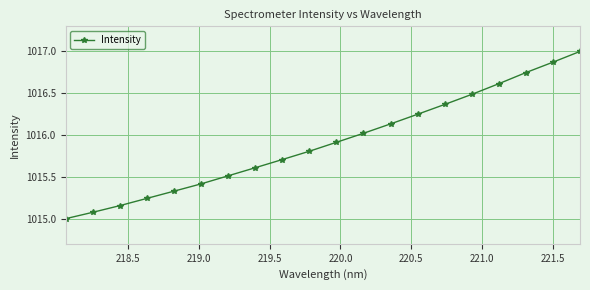

What is the value of the 8th point from the left?

1015.6